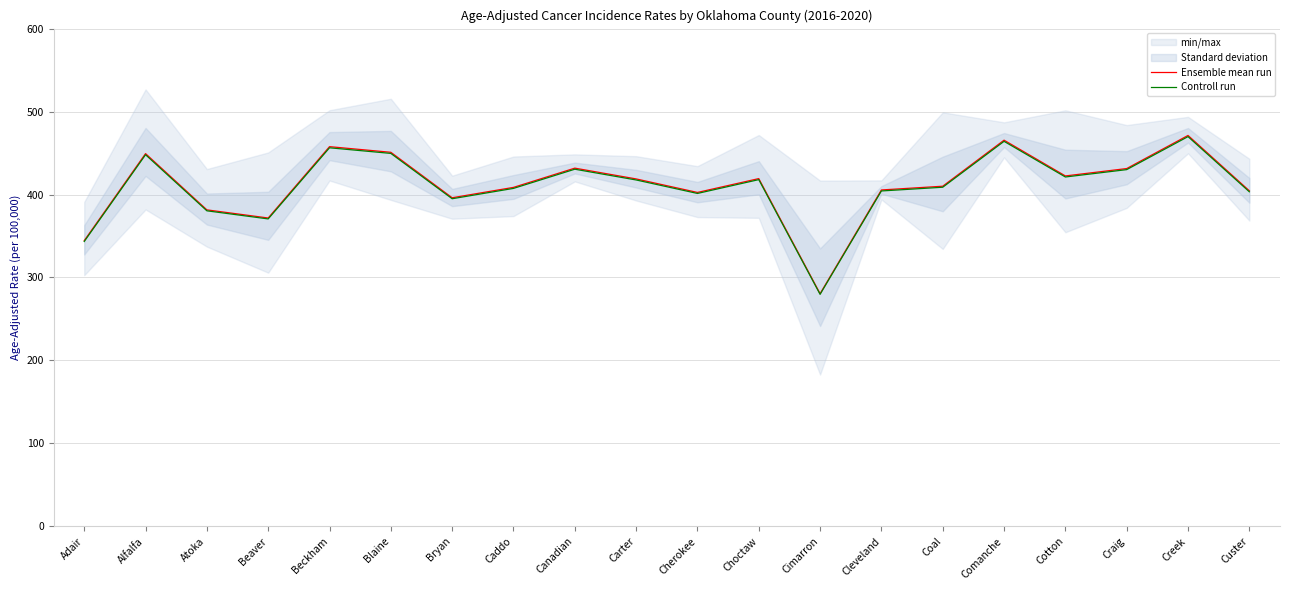

How many lines are shown in the chart?

2